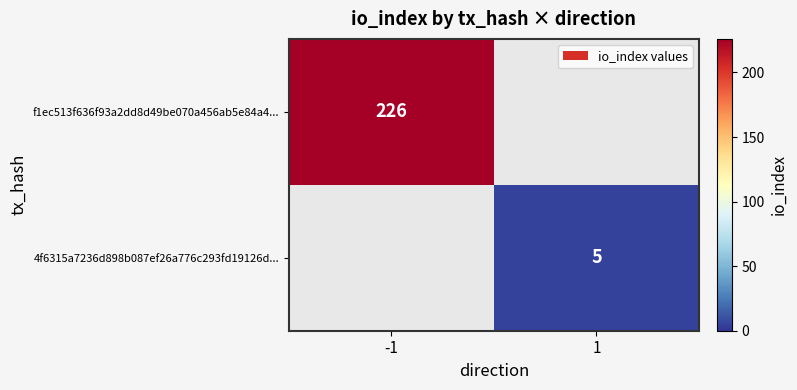

True or false: f1ec513f636f93a2dd8d49be070a456ab5e84a4... has a value of 226 at -1.

True